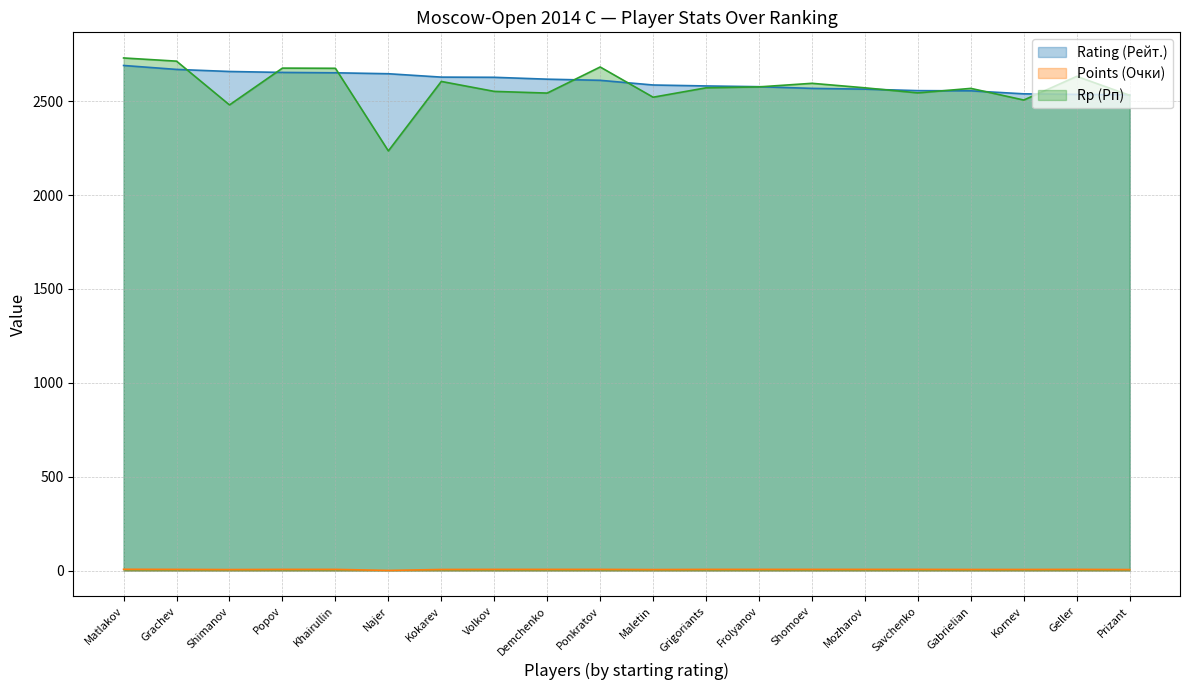

How many lines are shown in the chart?

3